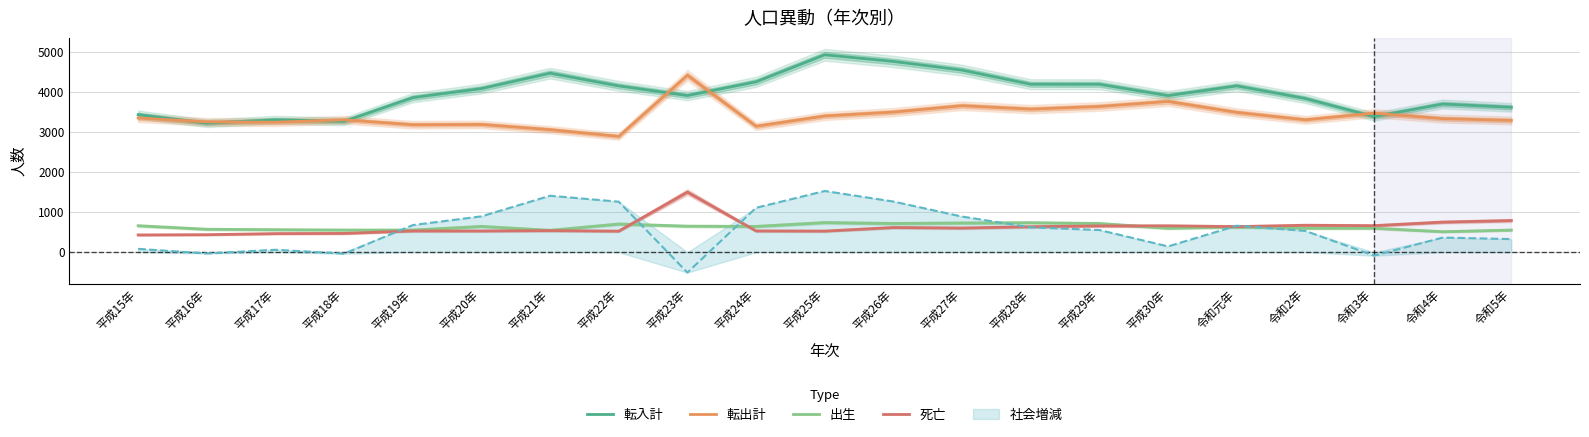

Where is 出生 nearest to the value 627?

令和元年